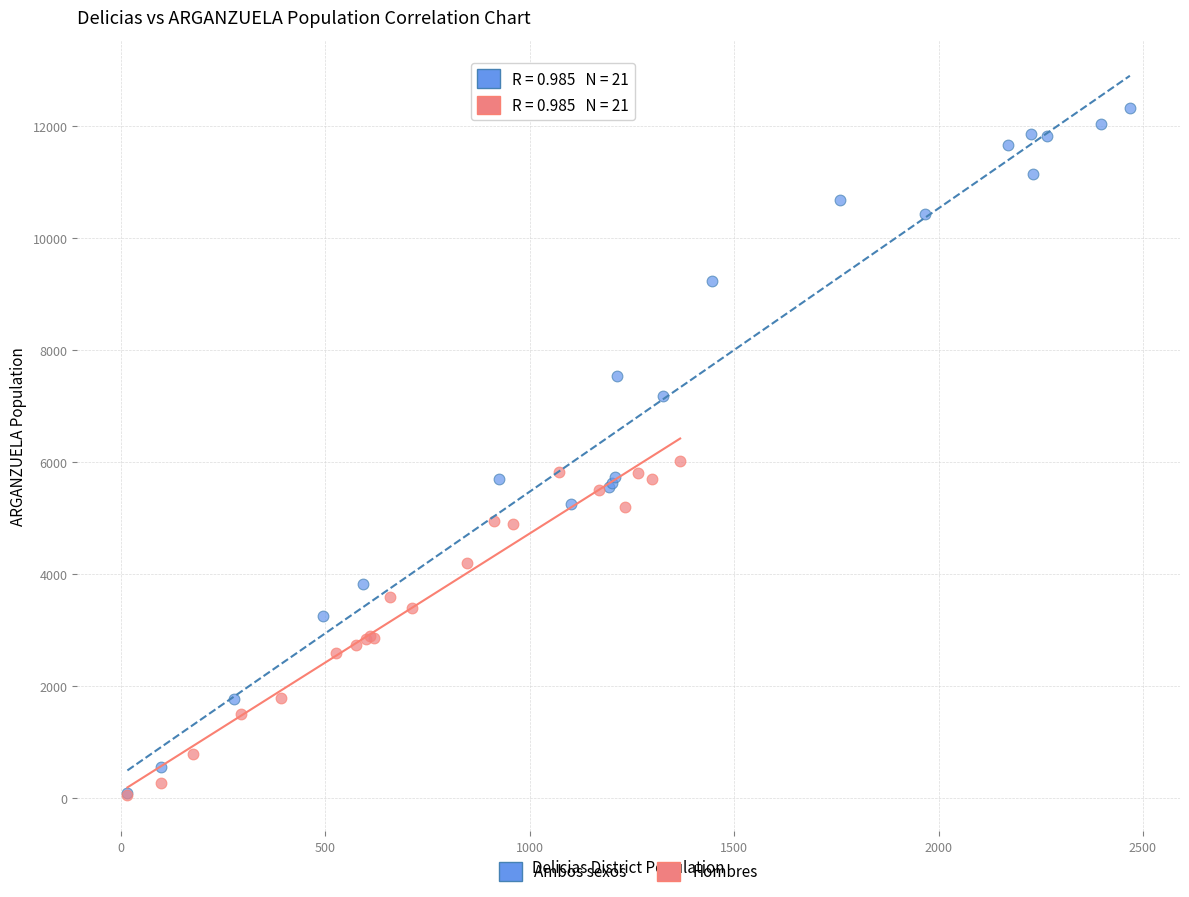

Which series has the widest spread of Y values?

Ambos sexos